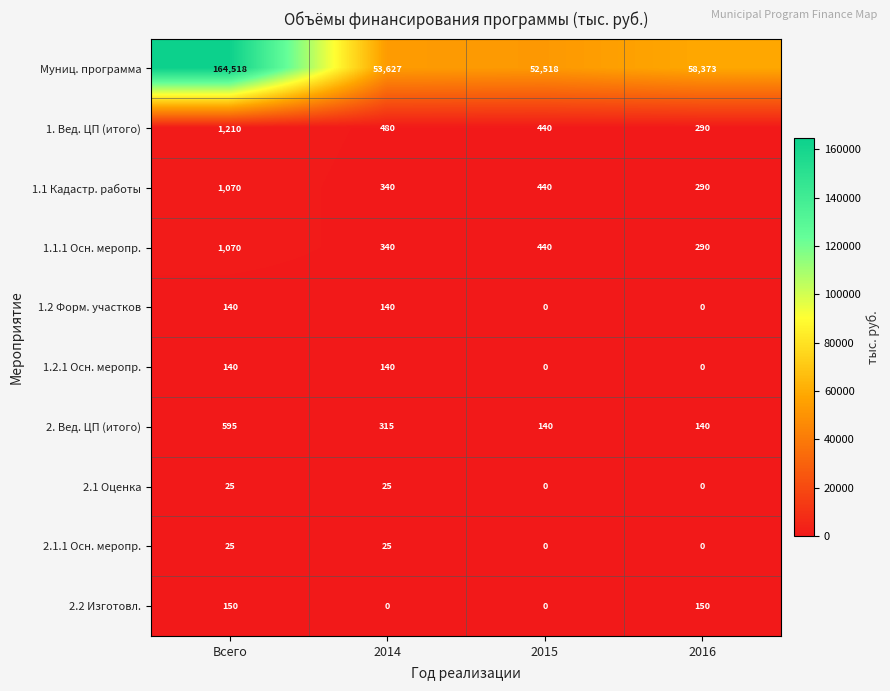

What value does the Муниц. программа series have at 2014?

53627